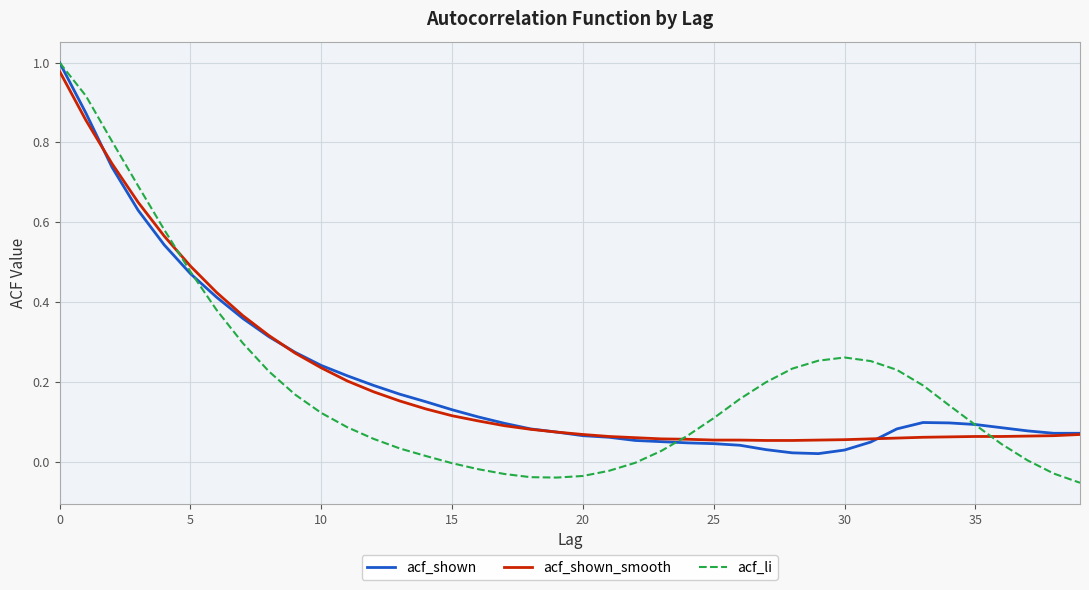

Which series has the largest range (max minus min)?

acf_li